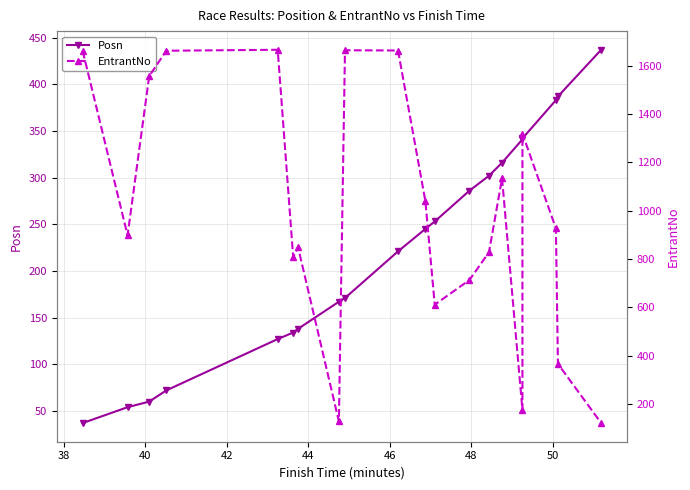

Reading left to right, what are all the values shown in this chart?

Posn: 37	54	60	72	127	134	138	167	171	221	245	253	286	302	316	341	342	383	387	437
EntrantNo: 1661	898	1557	1662	1666	808	848	128	1664	1663	1040	611	713	828	1134	175	1319	927	366	121